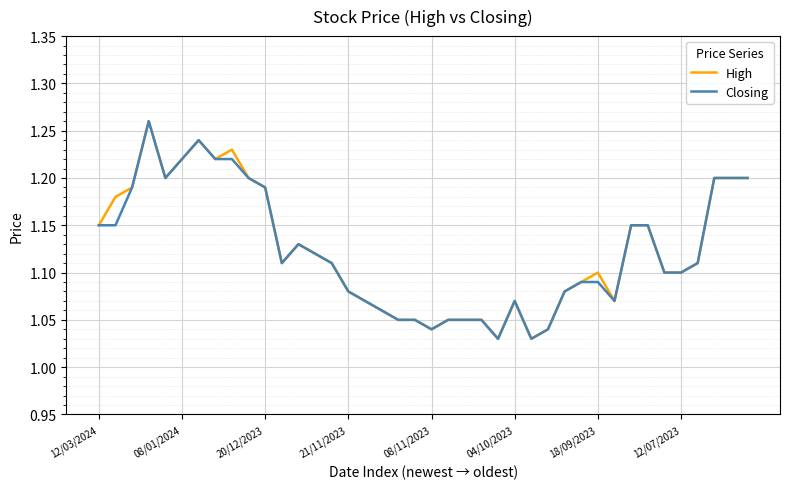

Is it true that High equals 1.9 at 04/10/2023?

False